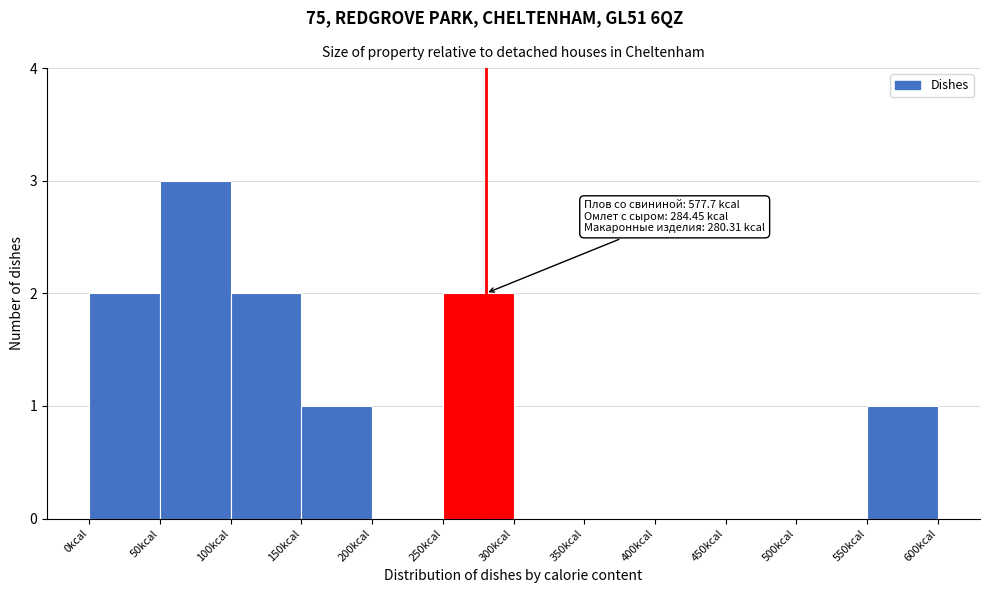

Which range on the x-axis has the tallest bar?

50 to 100